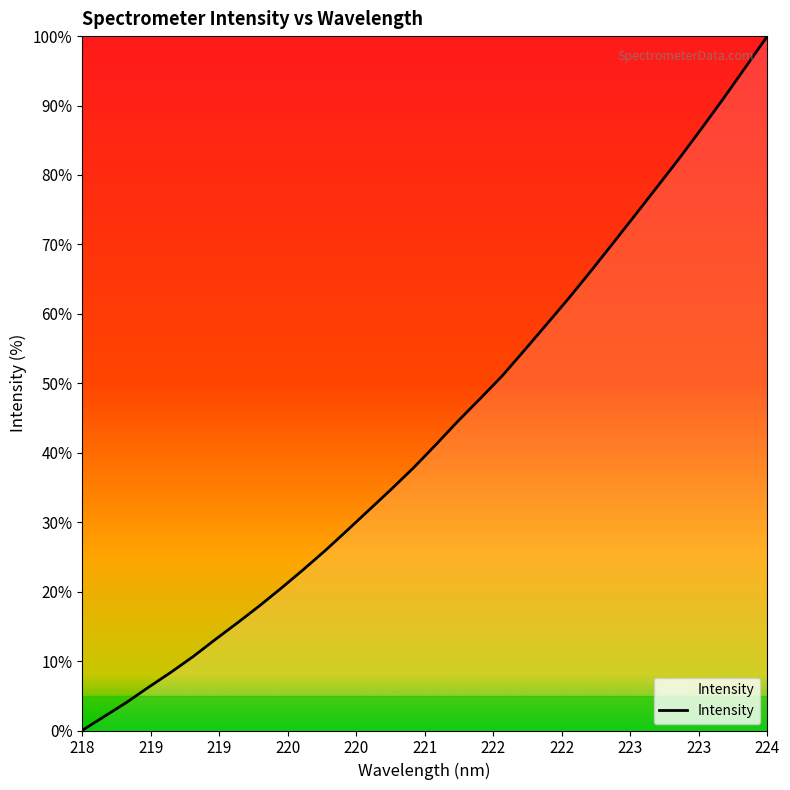

Is this an area chart (filled region under the line)?

Yes